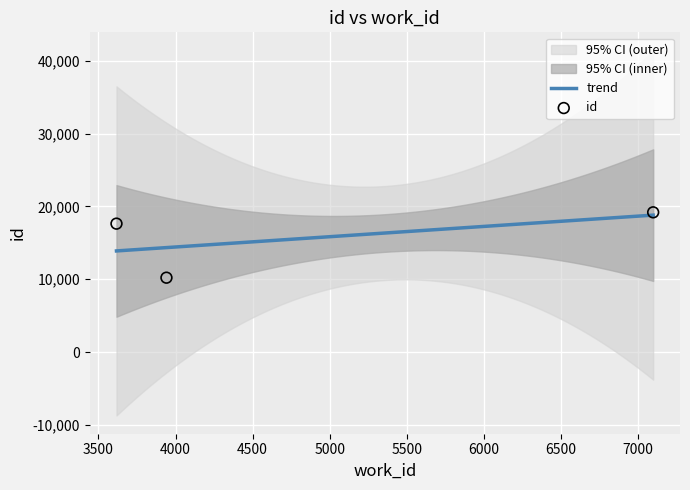

What is the change in value from 3617 to 7097?

+1554